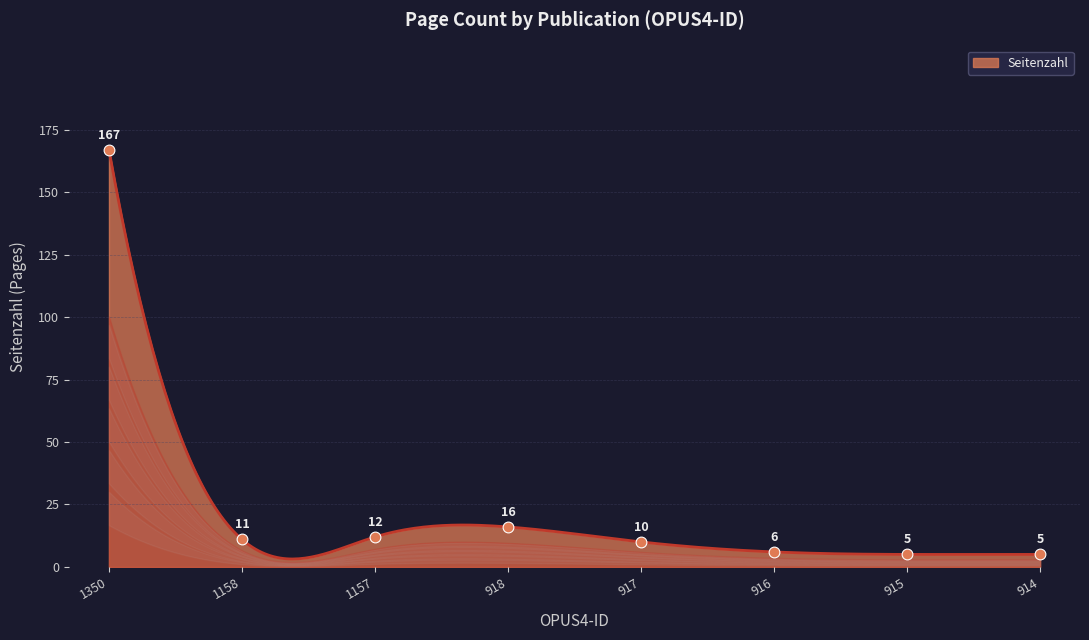

Which has a higher value, 1158 or 915?

1158